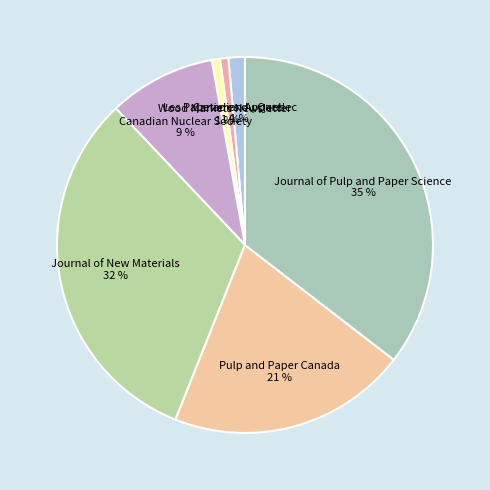

How many segments does this pie chart have?

7